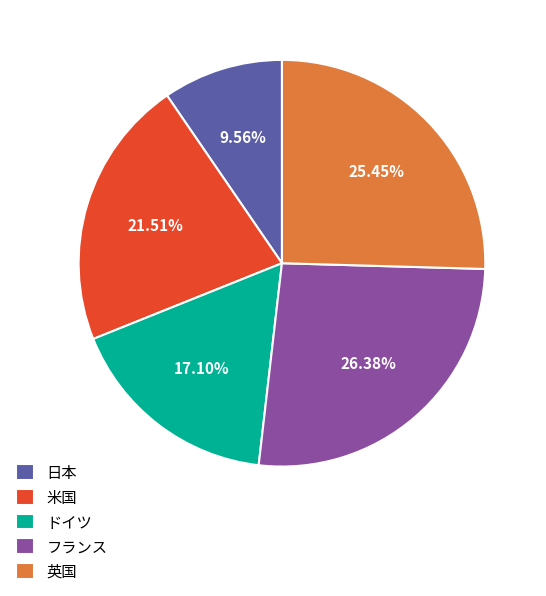

Which has a higher value, 米国 or ドイツ?

米国